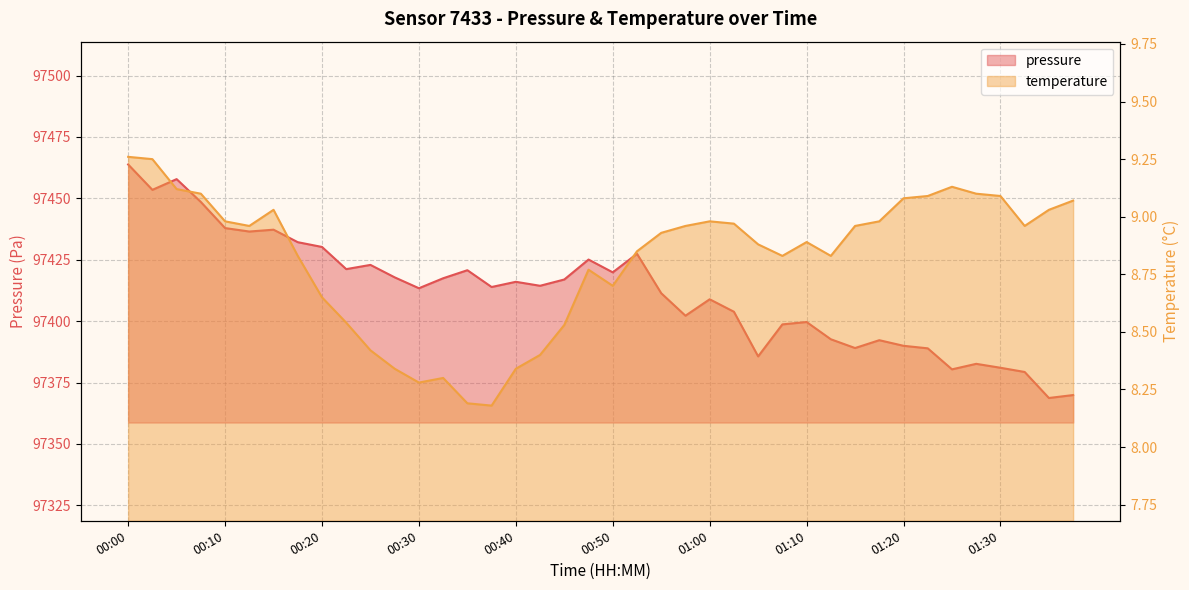

Reading right to left, what are all the values shown in this chart?

pressure: 97369.9	97368.7	97379.3	97381.0	97382.6	97380.4	97388.9	97390.0	97392.2	97389.1	97392.6	97399.7	97398.7	97385.7	97403.8	97408.9	97402.2	97411.4	97427.4	97419.9	97425.1	97417.0	97414.4	97416.0	97413.9	97420.8	97417.5	97413.4	97417.8	97422.9	97421.2	97430.2	97432.2	97437.2	97436.5	97437.9	97448.5	97457.8	97453.5	97463.8
temperature: 9.1	9.0	9.0	9.1	9.1	9.1	9.1	9.1	9.0	9.0	8.8	8.9	8.8	8.9	9.0	9.0	9.0	8.9	8.8	8.7	8.8	8.5	8.4	8.3	8.2	8.2	8.3	8.3	8.3	8.4	8.5	8.7	8.8	9.0	9.0	9.0	9.1	9.1	9.2	9.3